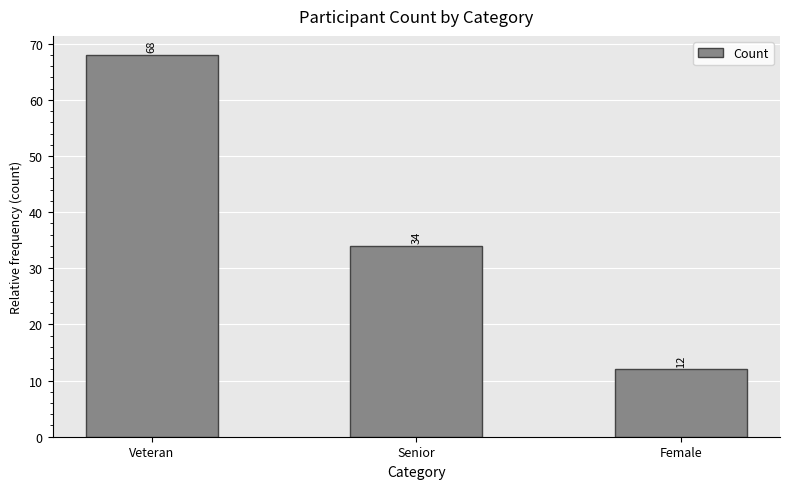

How many bars are there in total?

3